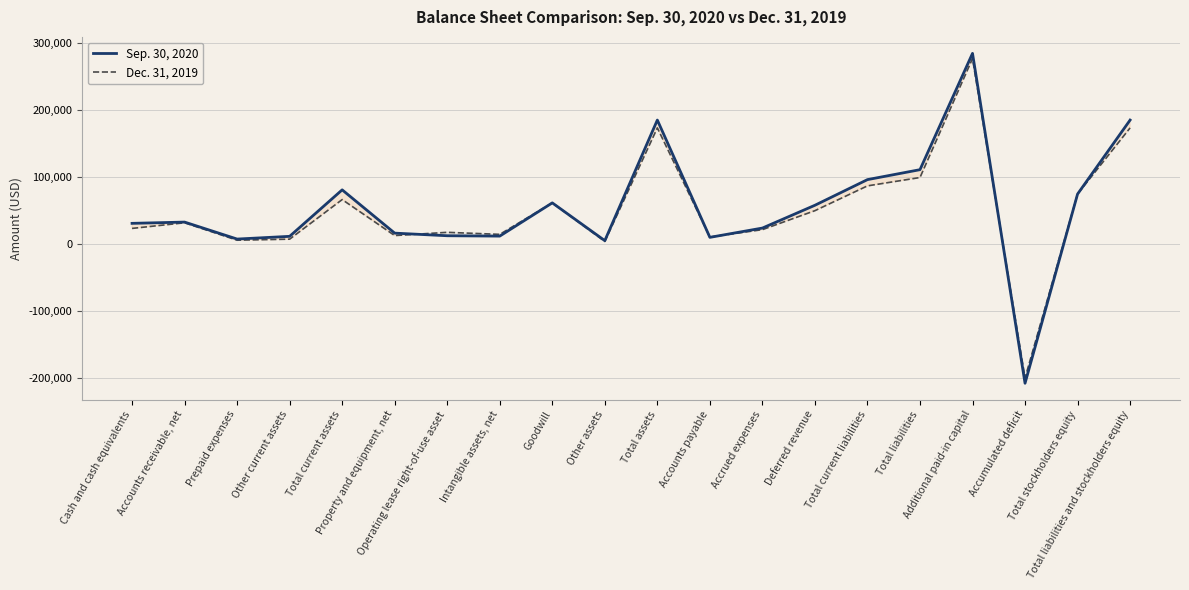

What is the sum of the Sep. 30, 2020 values at Accounts payable and Other assets?

13910